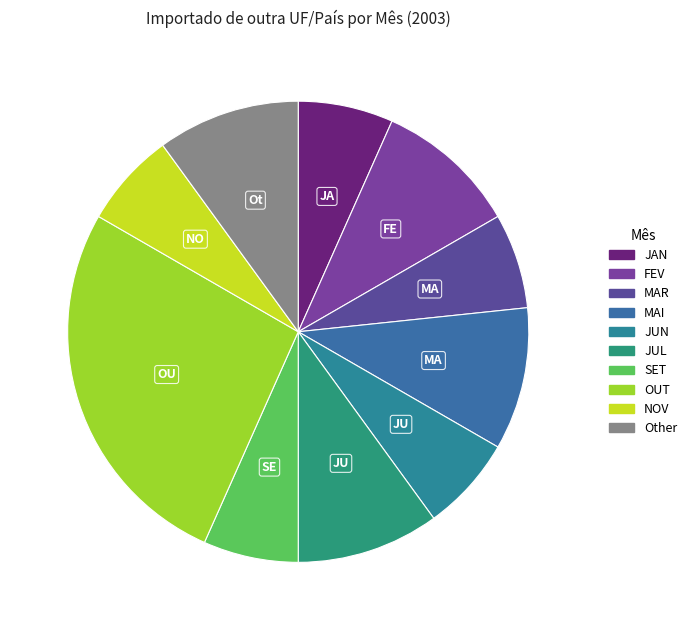

Count the number of slices in the pie.

10